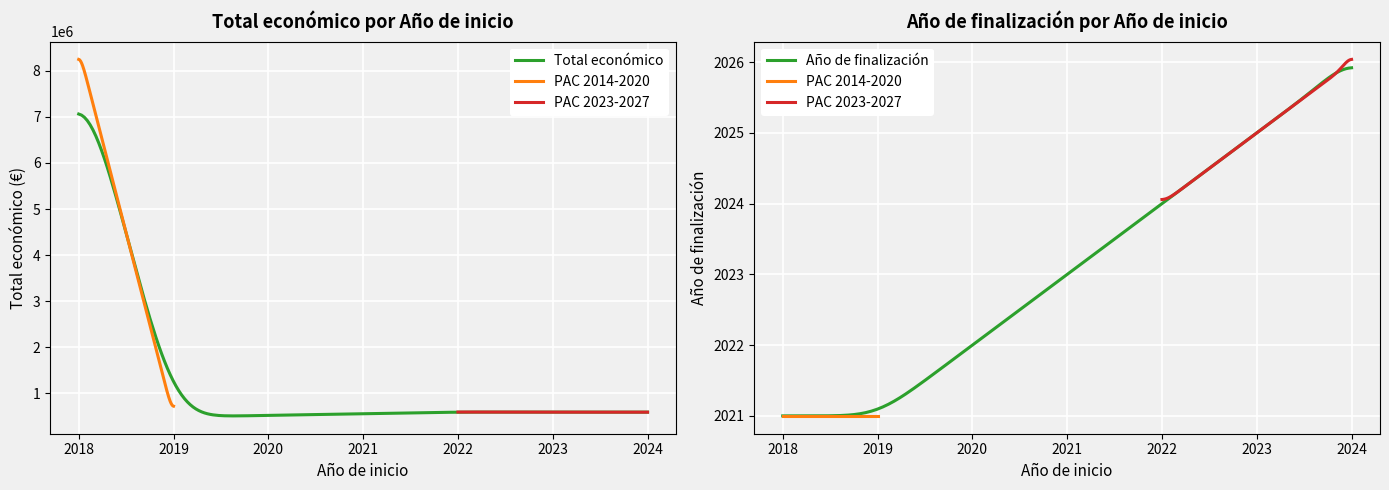

At 2024, list the series in order from smallest to largest.

Año de finalización, Total económico